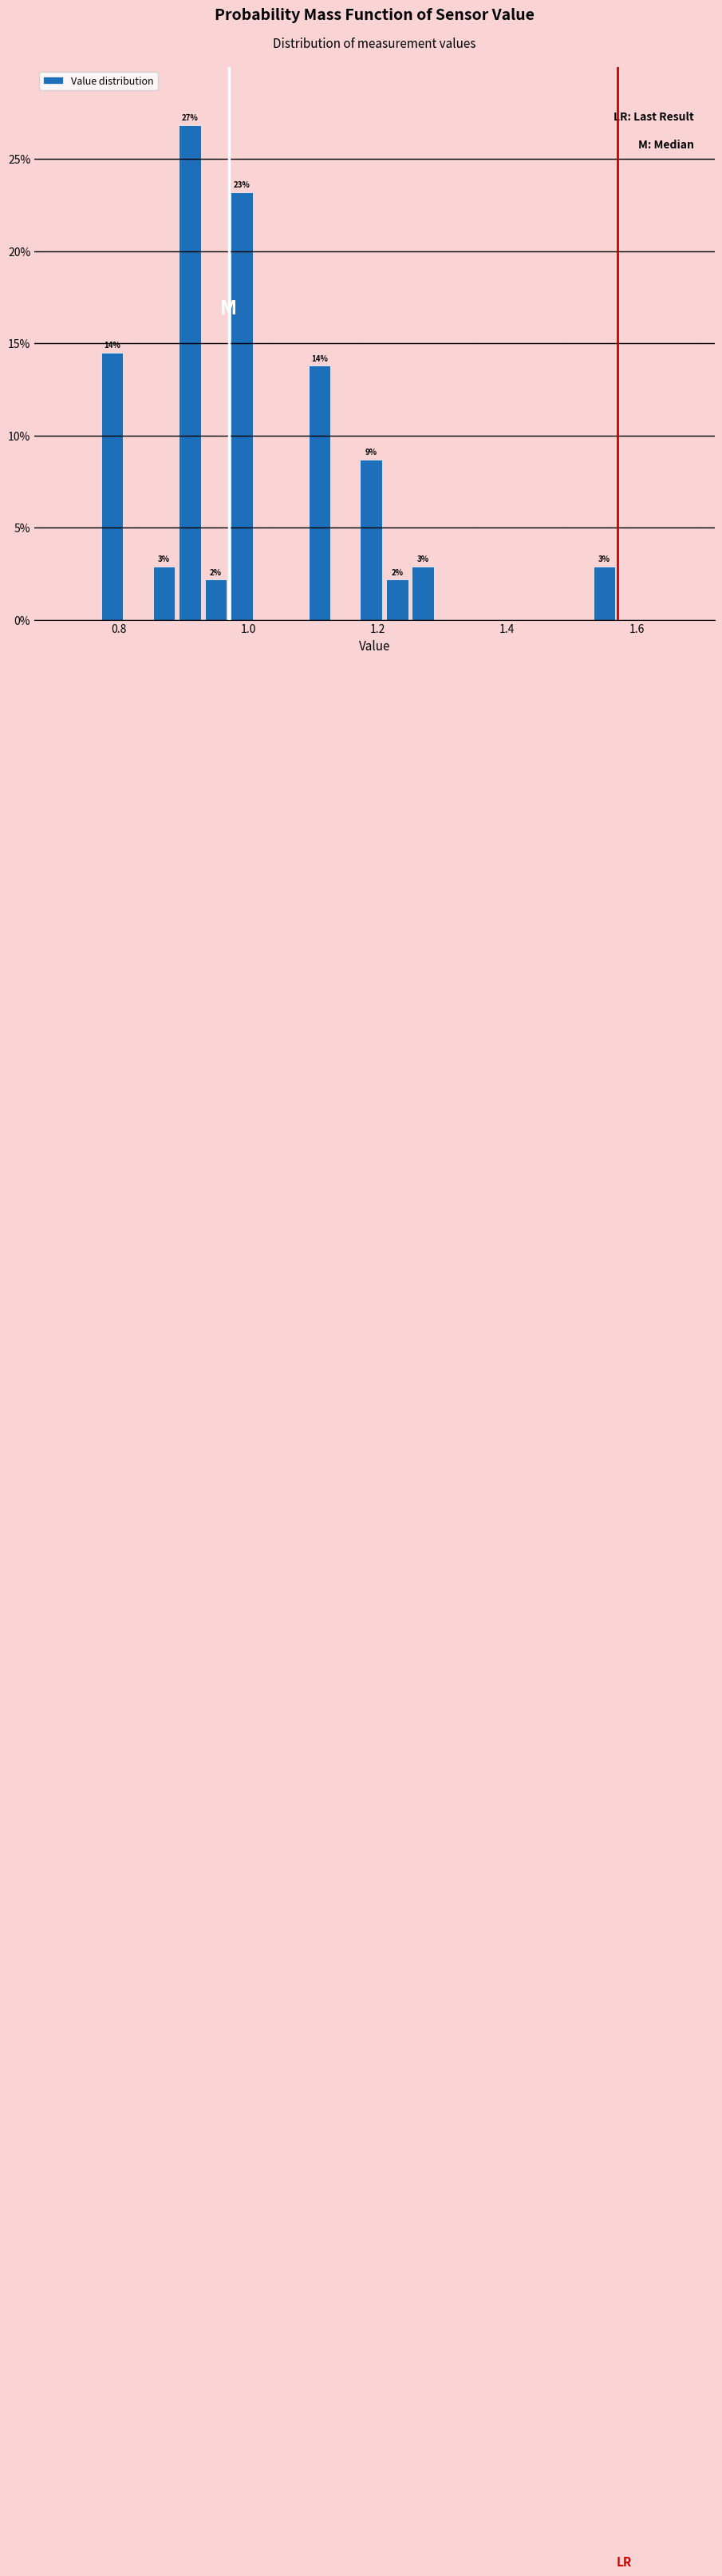

Read against the x-axis, roughly where is the centre of the tallest bar?

0.92